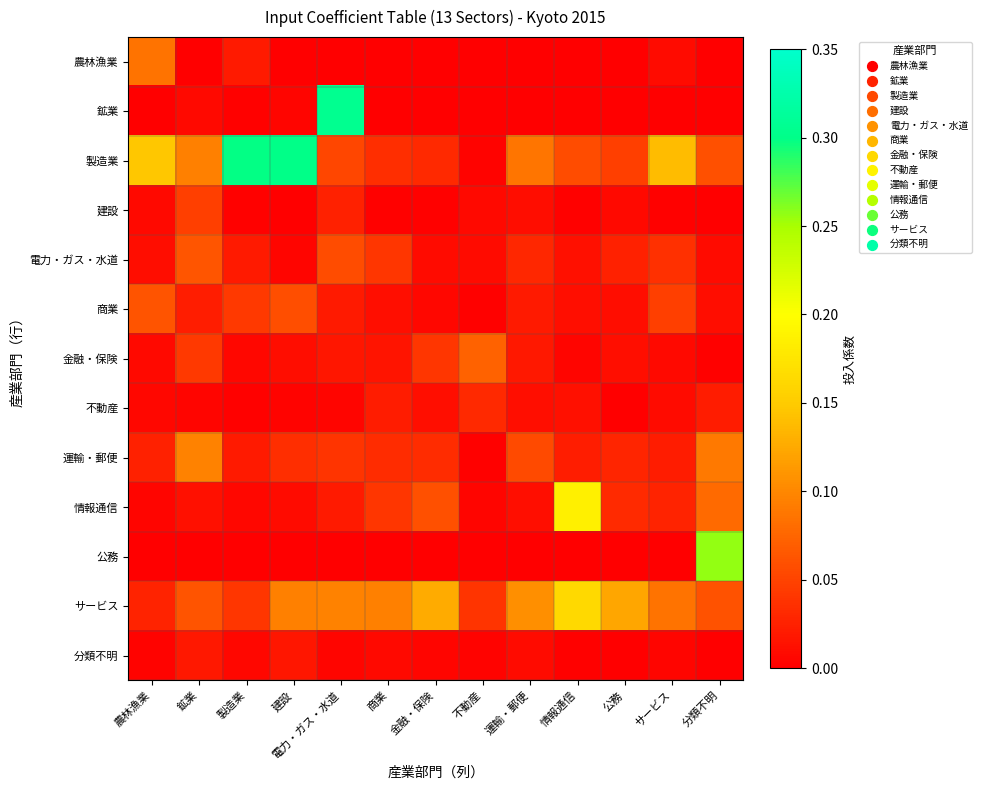

Rank the series at 公務 from lowest to highest value.

公務, 鉱業, 農林漁業, 不動産, 分類不明, 建設, 商業, 金融・保険, 電力・ガス・水道, 運輸・郵便, 情報通信, 製造業, サービス